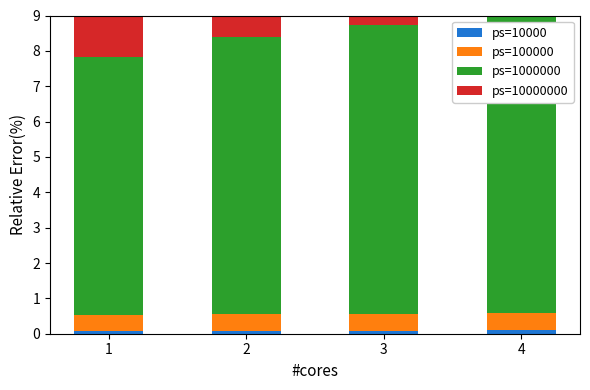

Which series changed the most between 3 and 4?

ps=10000000